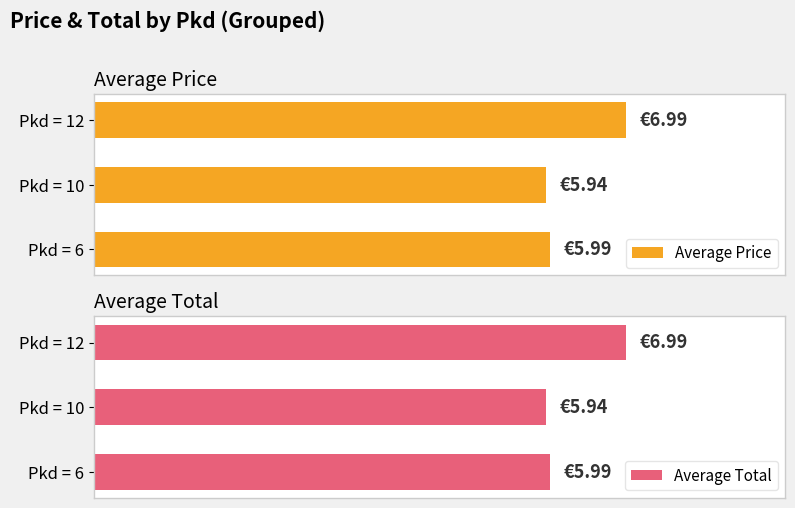

At Pkd = 10, list the series in order from smallest to largest.

Average Price, Average Total